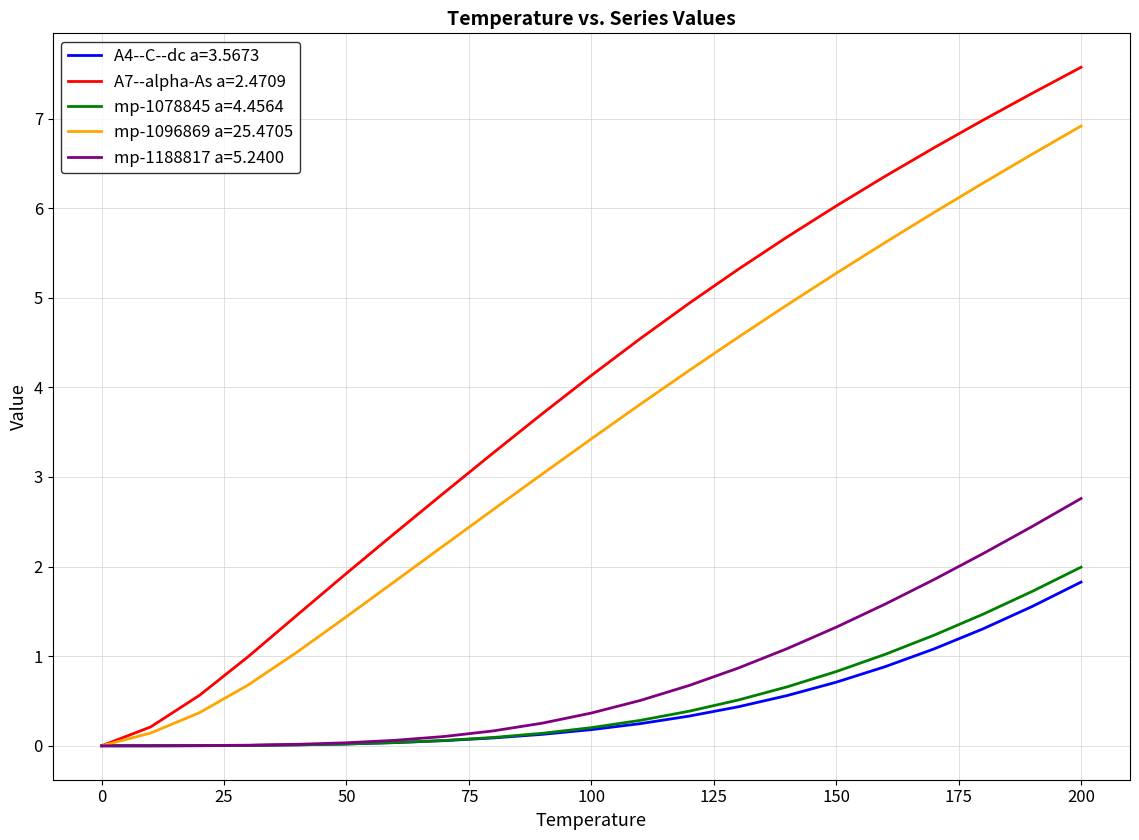

Which series has the widest spread of values?

A7--alpha-As a=2.4709